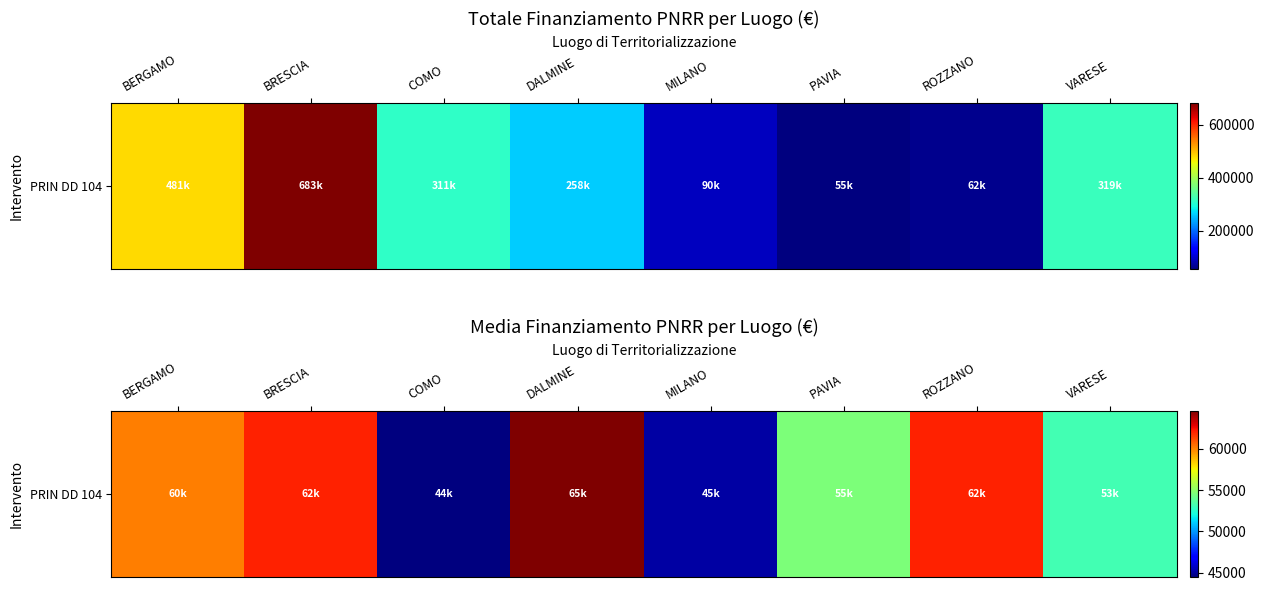

What is the sum of all values?

446141.8